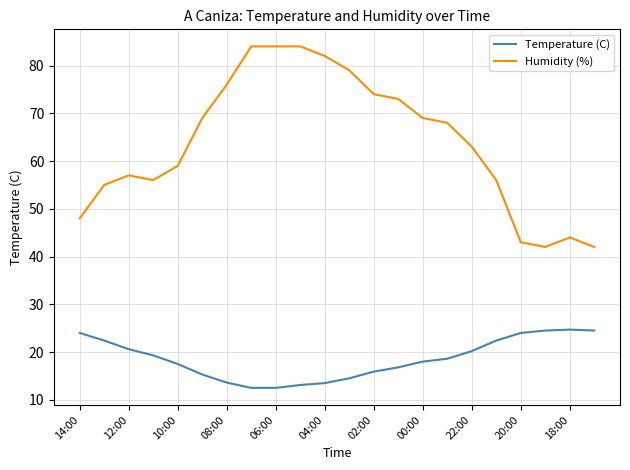

What is the maximum value for Humidity (%)?

84.0